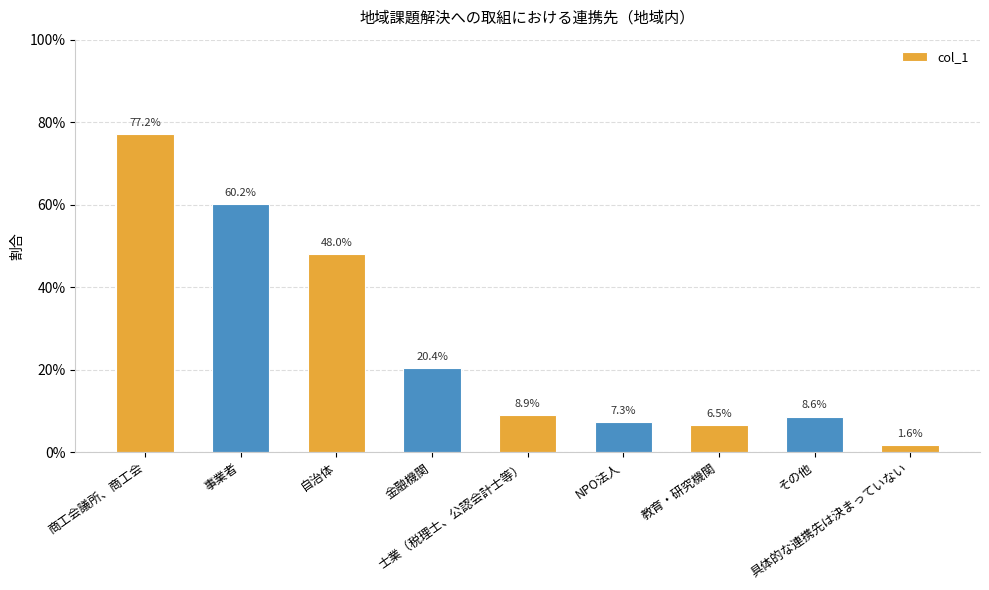

What is the difference between the second highest and minimum values?

0.6